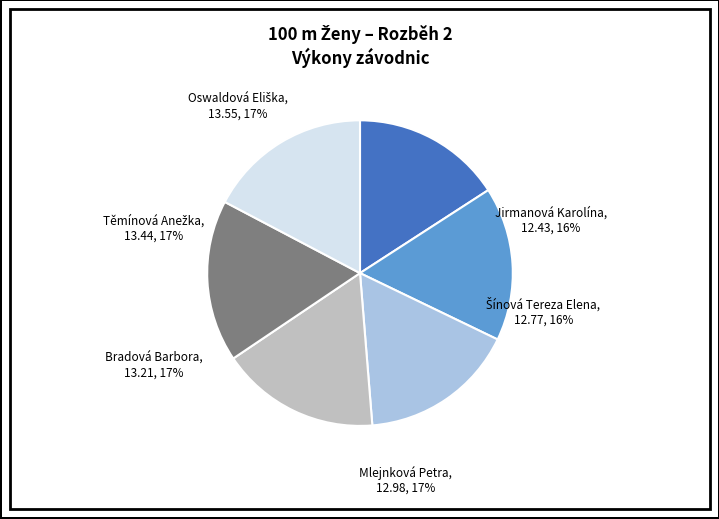

Approximately how many times larger is the value at Těmínová Anežka compared to Mlejnková Petra?

1.0